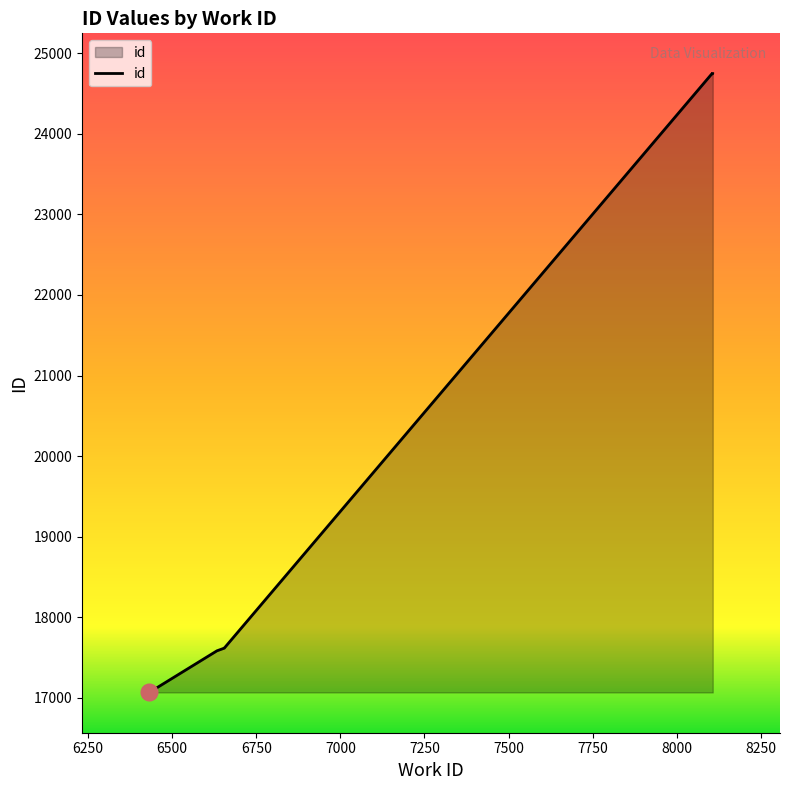

Count the number of values greater than 24742.

4